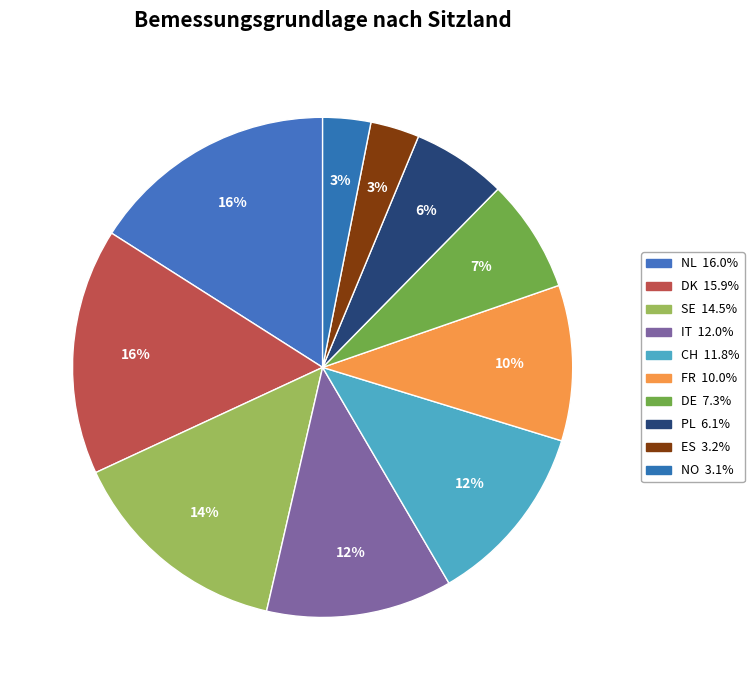

Does any single category account for the majority?

No